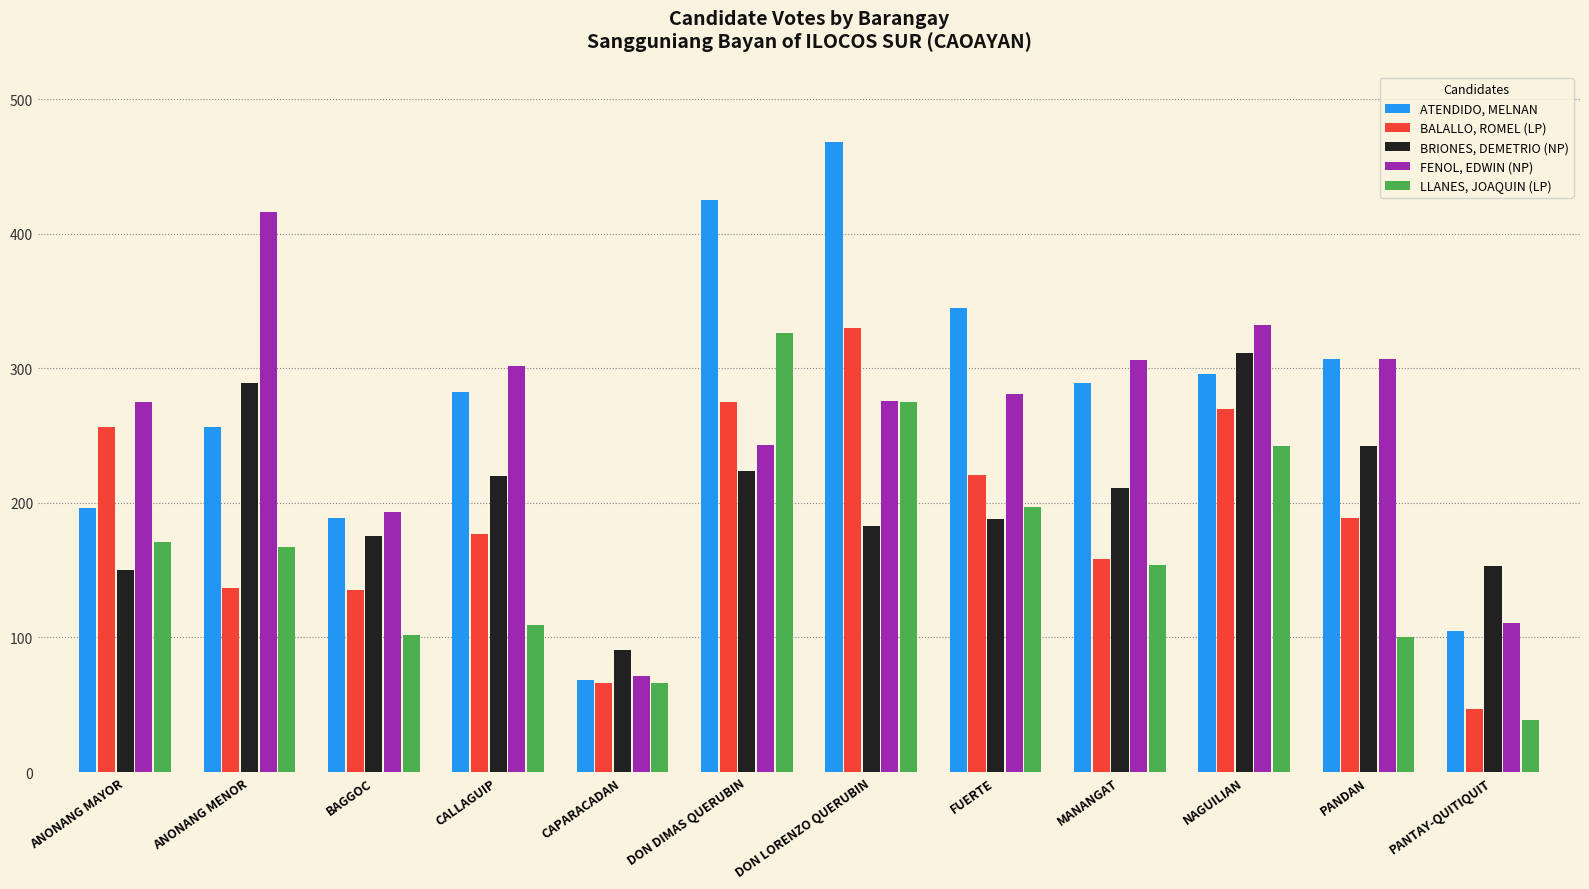

True or false: FENOL, EDWIN (NP) has a value of 102 at DON DIMAS QUERUBIN.

False